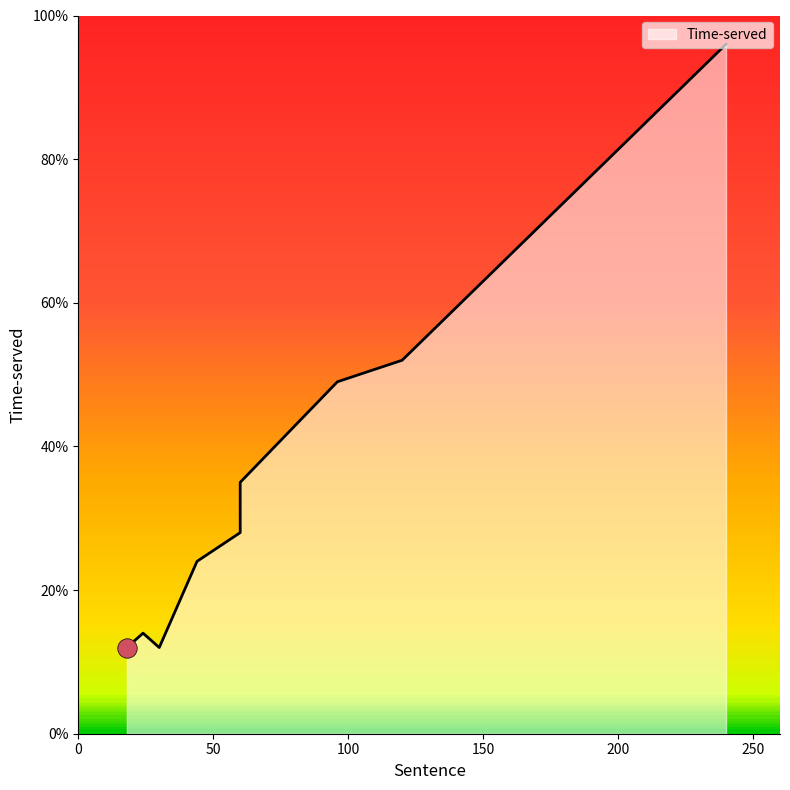

What is the change in value from 18 to 60?

+23